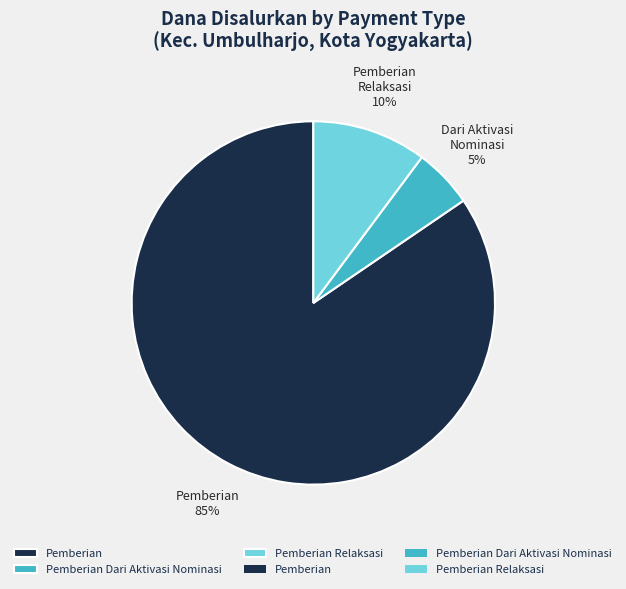

Is there any slice that represents more than half of the pie?

Yes